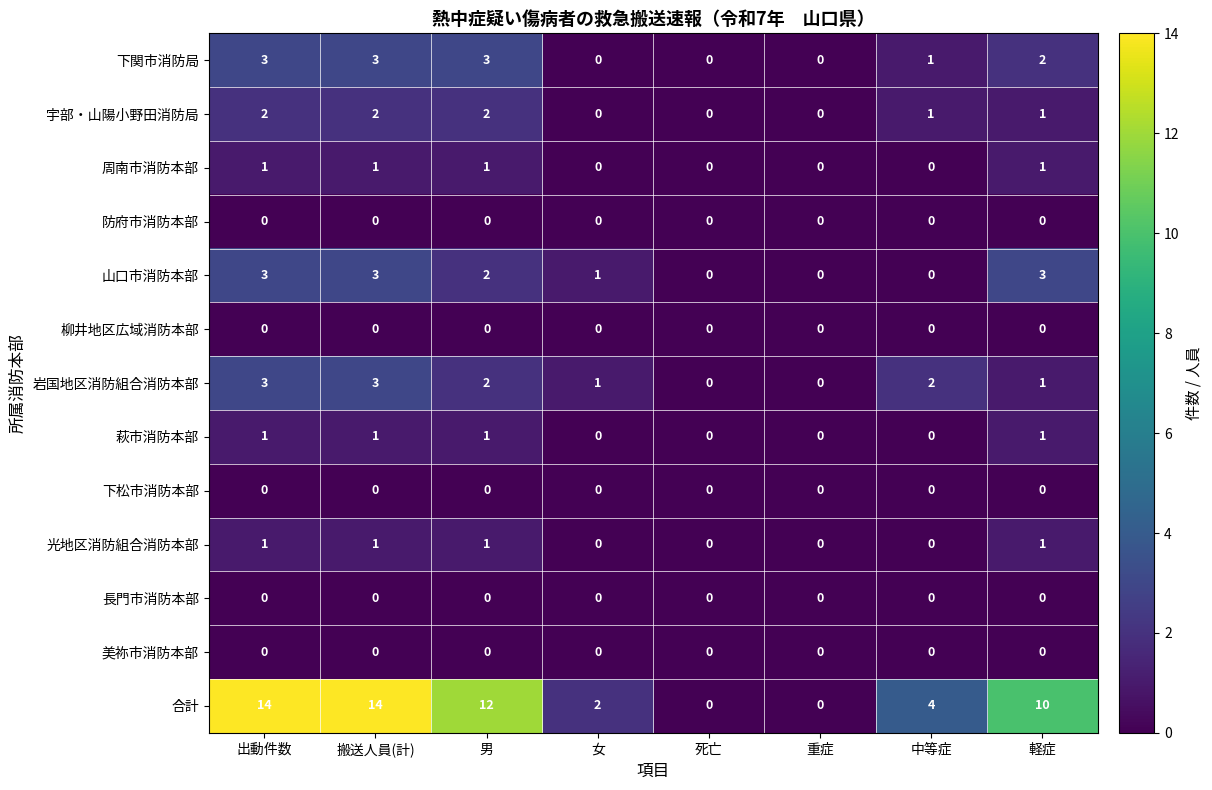

True or false: 下松市消防本部 has a value of 0 at 搬送人員(計).

True